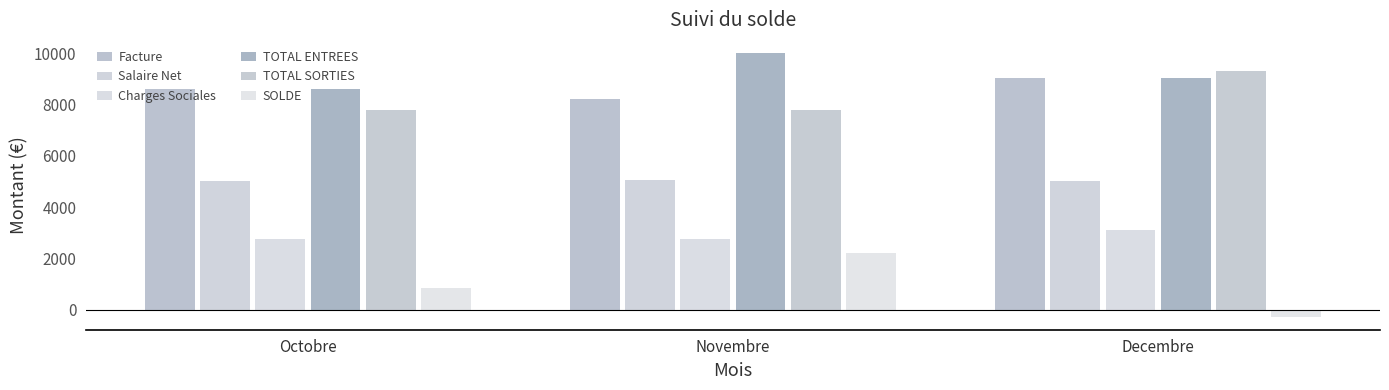

Which has a higher value, Novembre or Octobre?

Octobre